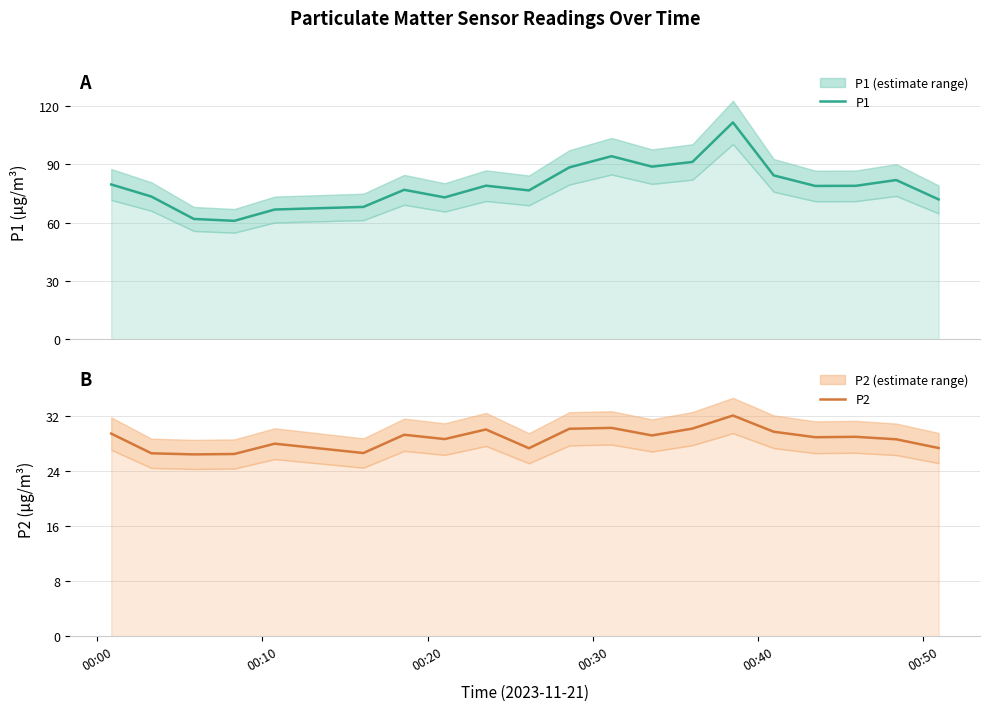

List the series in order of their peak value, lowest first.

P2, P1